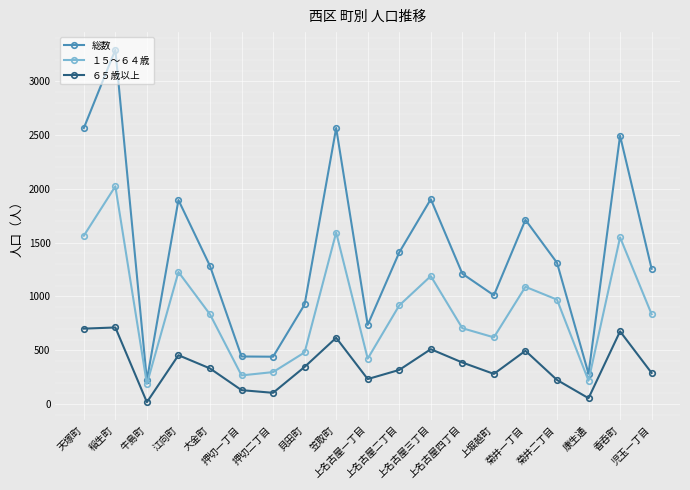

Which series has the widest spread of values?

総数